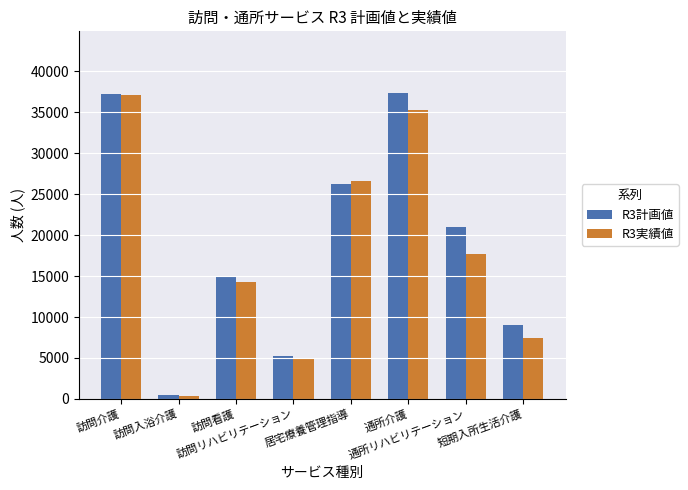

Reading left to right, transcribe all the data shown in this chart.

R3計画値: 37212	480	14832	5220	26232	37416	20964	8976
R3実績値: 37073	406	14293	4815	26576	35338	17714	7385